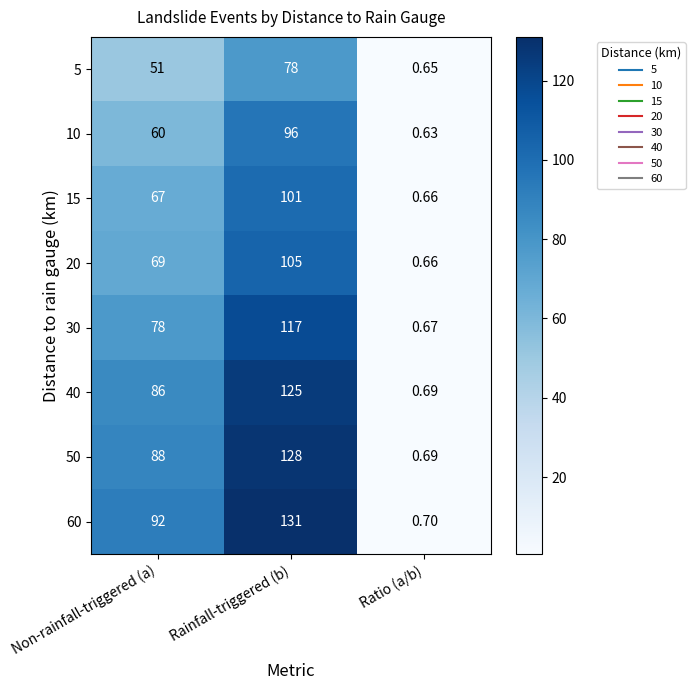

Which series has the largest total across all categories?

60